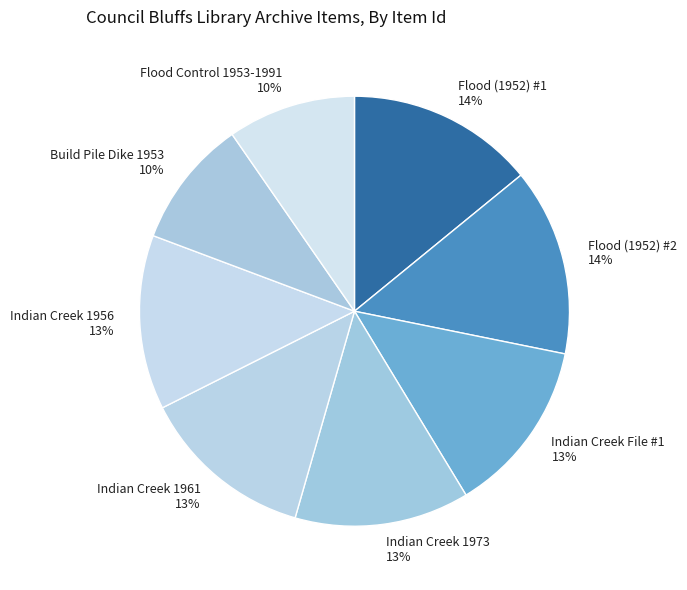

To the nearest percent, what percentage of the pie is Flood Control 1953-1991?

10%